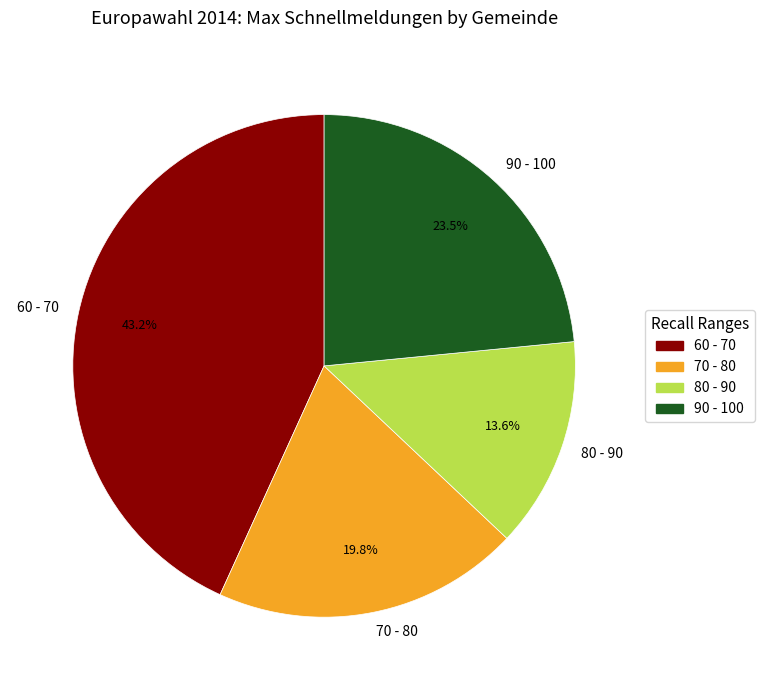

Which has a higher value, 70 - 80 or 90 - 100?

90 - 100